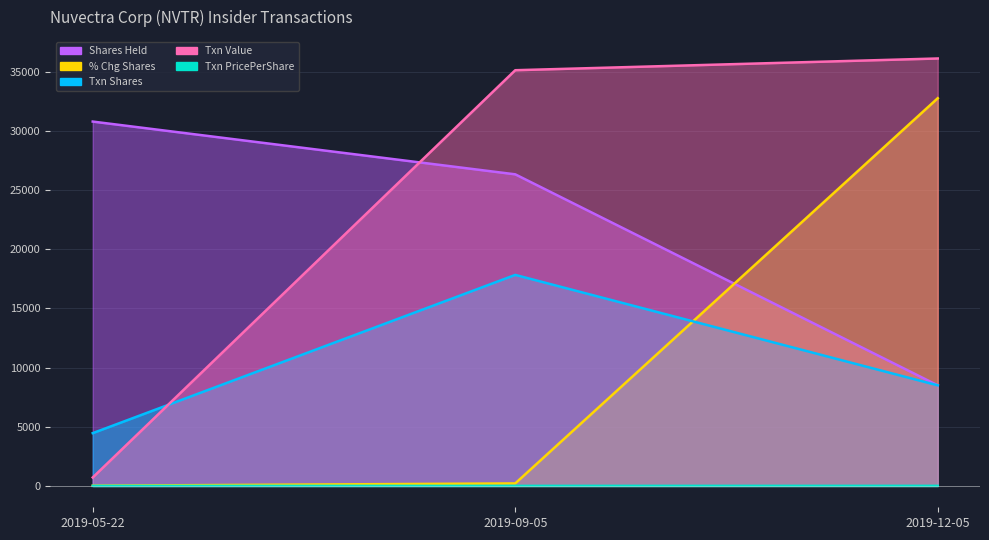

Count the sharesOwnedFollowingTransaction values in the range 8500 to 30793.

3